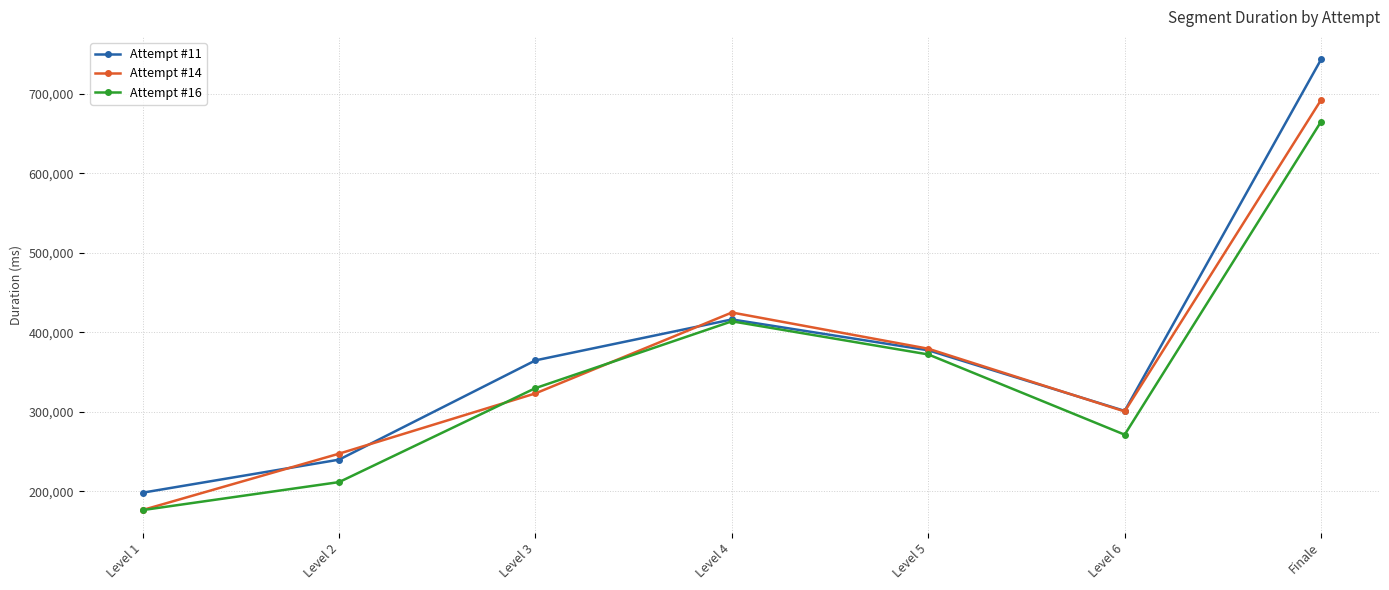

What are all the series names shown in the legend?

Attempt #11, Attempt #14, Attempt #16